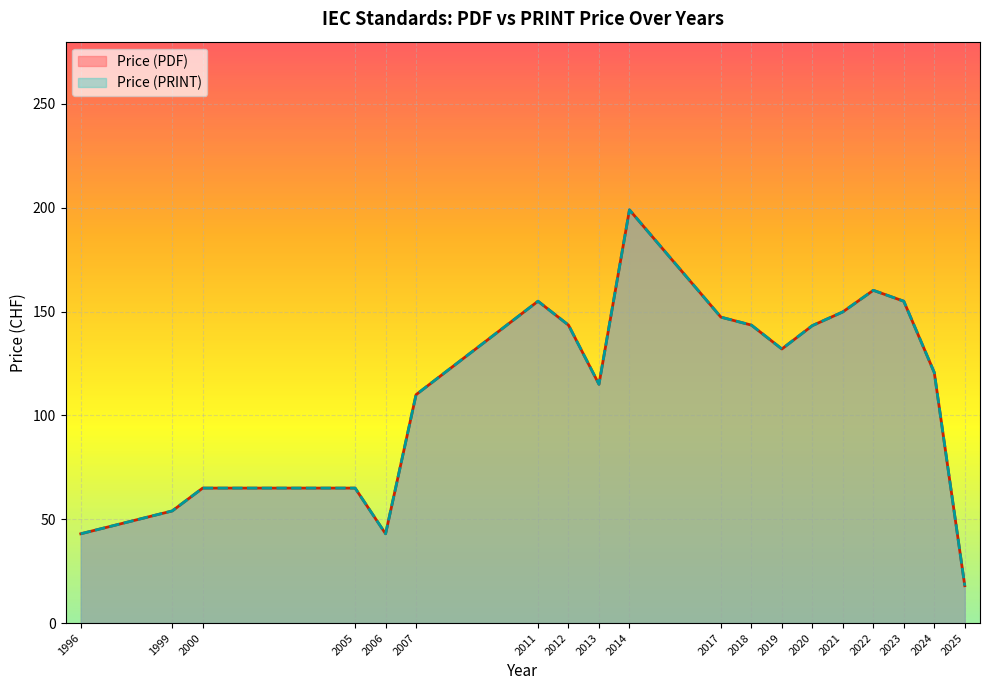

Rank the series by their maximum value, from highest to lowest.

Price (PDF), Price (PRINT)